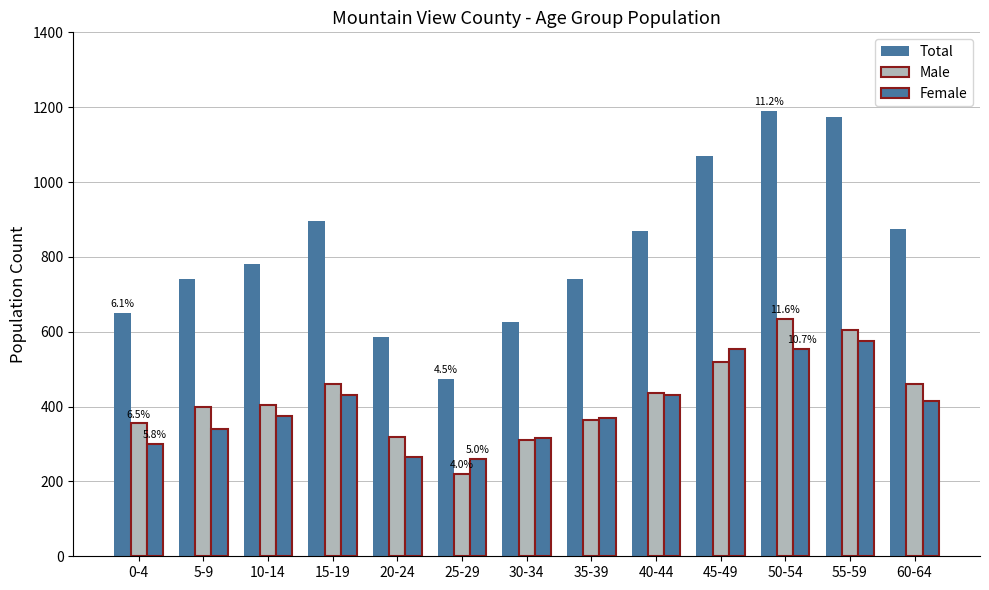

What is the label of the 3rd bar from the right?

50-54